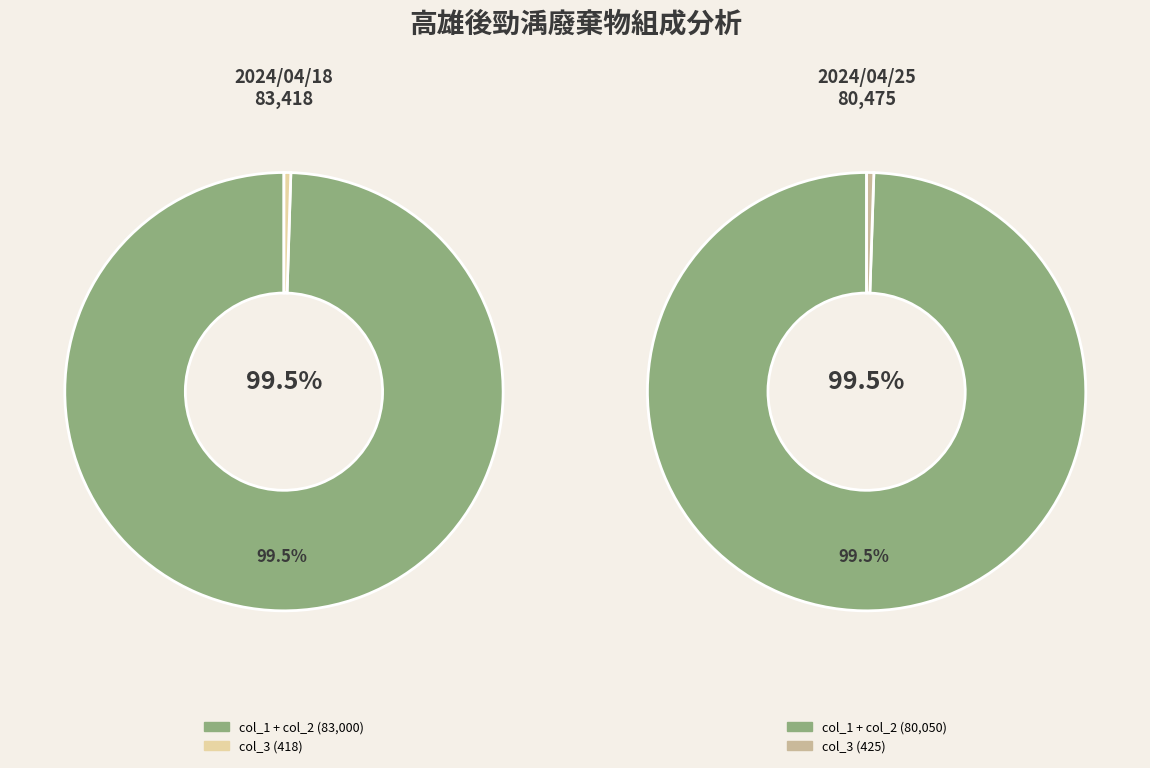

Count the number of slices in the pie.

4